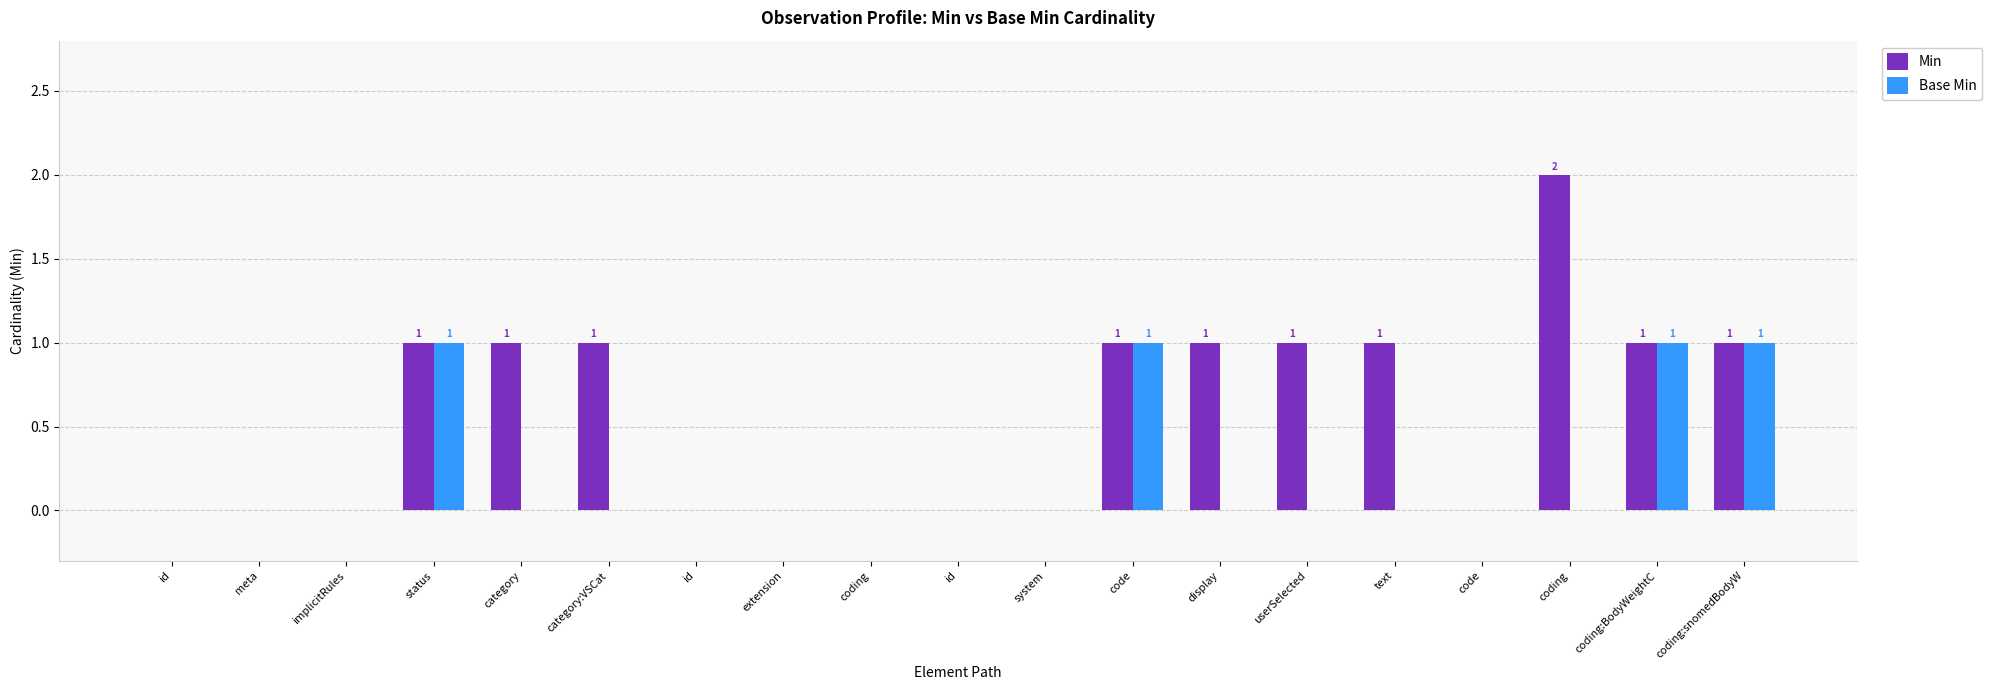

Reading right to left, what are all the values shown in this chart?

Min: 1	1	2	0	1	1	1	1	0	0	0	0	0	1	1	1	0	0	0
Base Min: 1	1	0	0	0	0	0	1	0	0	0	0	0	0	0	1	0	0	0